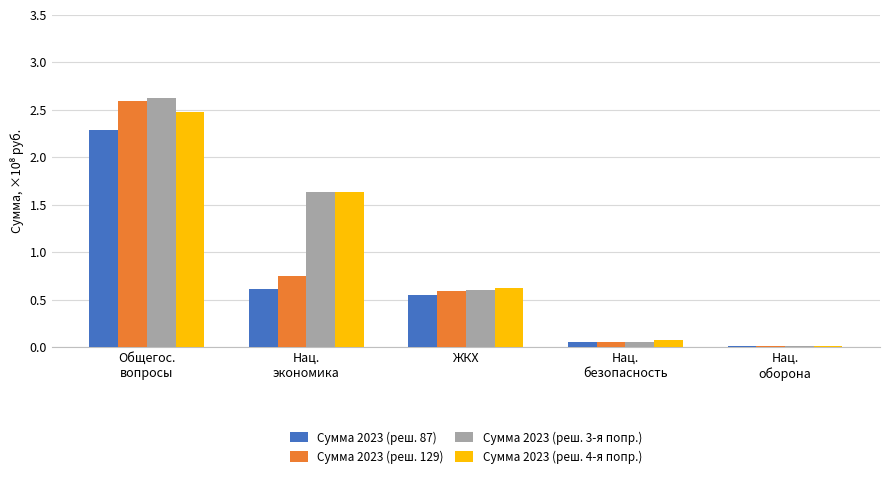

What is the approximate value of Сумма 2023 (реш. 129) at ЖКХ?

0.6